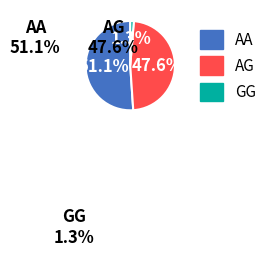

To the nearest percent, what is the difference between the largest and smallest slice percentages?

50%